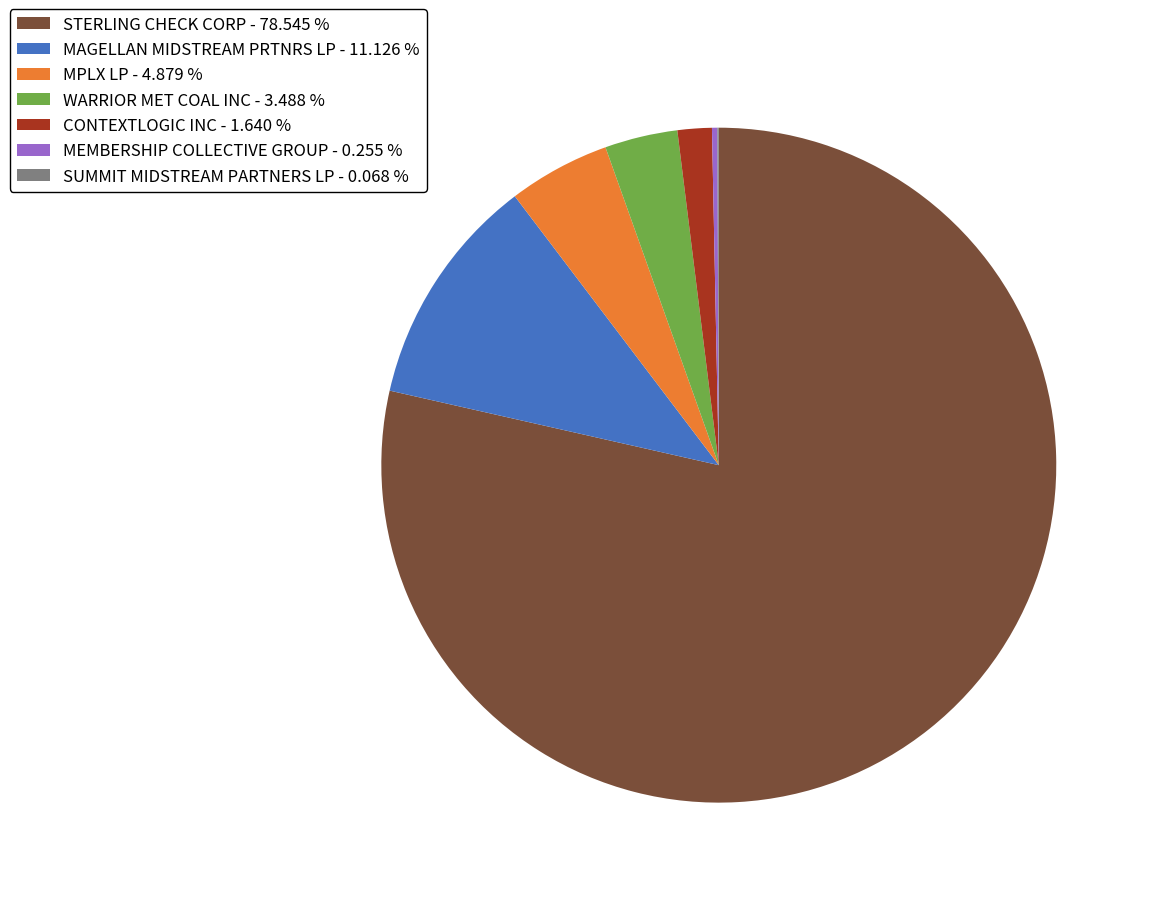

Combined, do MAGELLAN MIDSTREAM PRTNRS LP - 11.126 % and WARRIOR MET COAL INC - 3.488 % account for over 50%?

No